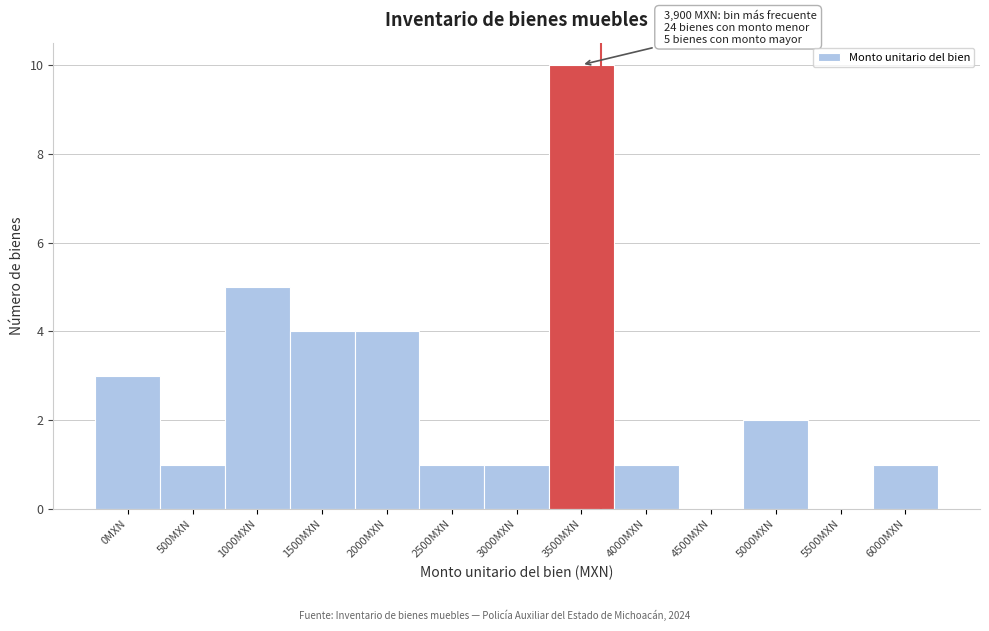

Reading left to right, transcribe all the data shown in this chart.

0MXN=3	500MXN=1	1000MXN=5	1500MXN=4	2000MXN=4	2500MXN=1	3000MXN=1	3500MXN=10	4000MXN=1	4500MXN=0	5000MXN=2	5500MXN=0	6000MXN=1